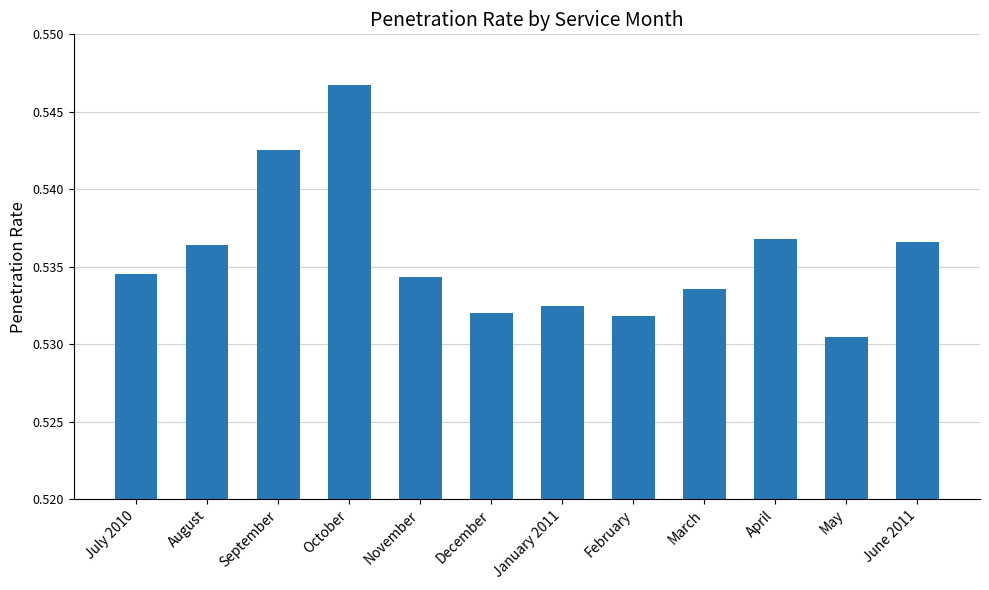

Which has a higher value, January 2011 or March?

March